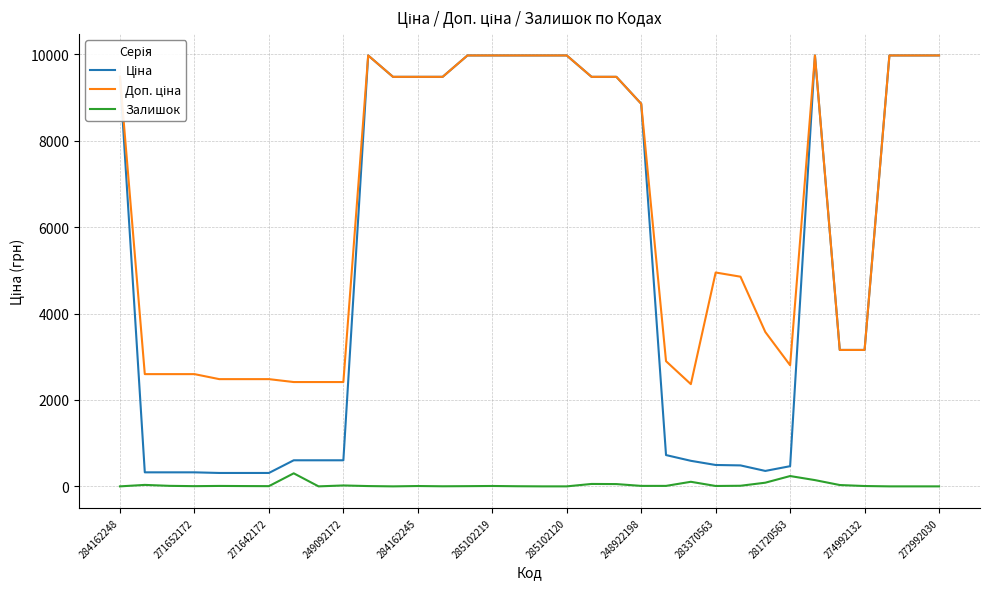

What is the maximum value shown in the chart?

9975.0